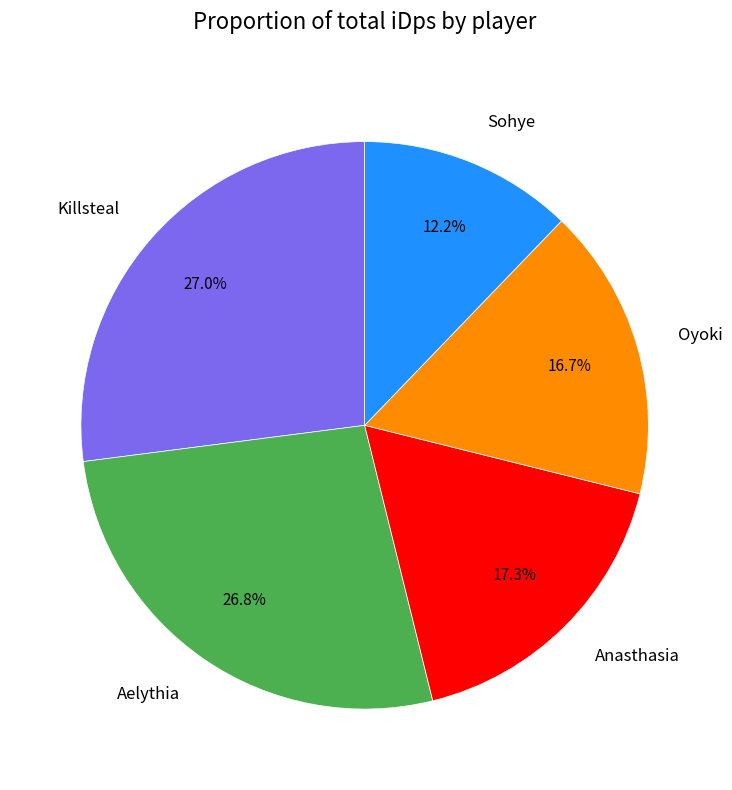

To the nearest percent, what is the difference between the Oyoki and Anasthasia slice percentages?

1%